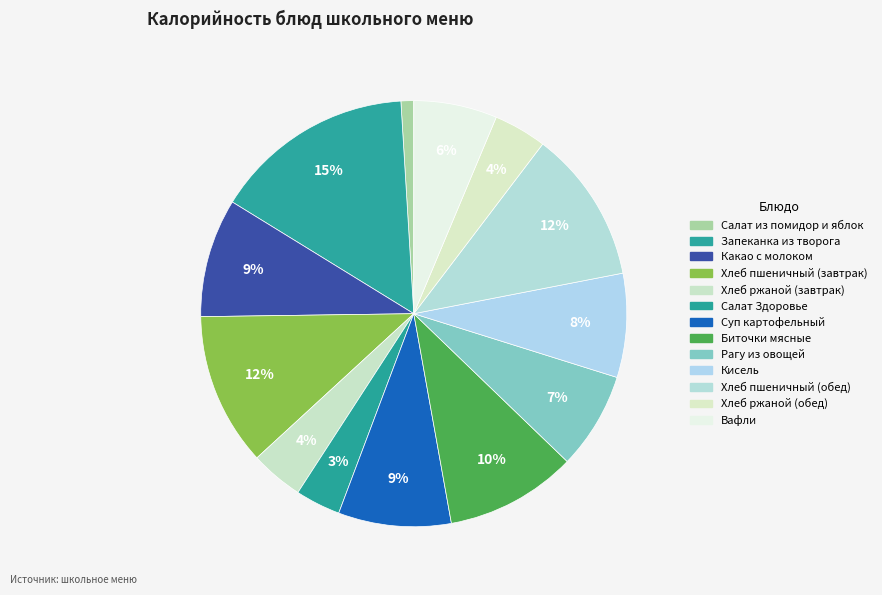

To the nearest percent, what is the difference between the largest and smallest slice percentages?

14%